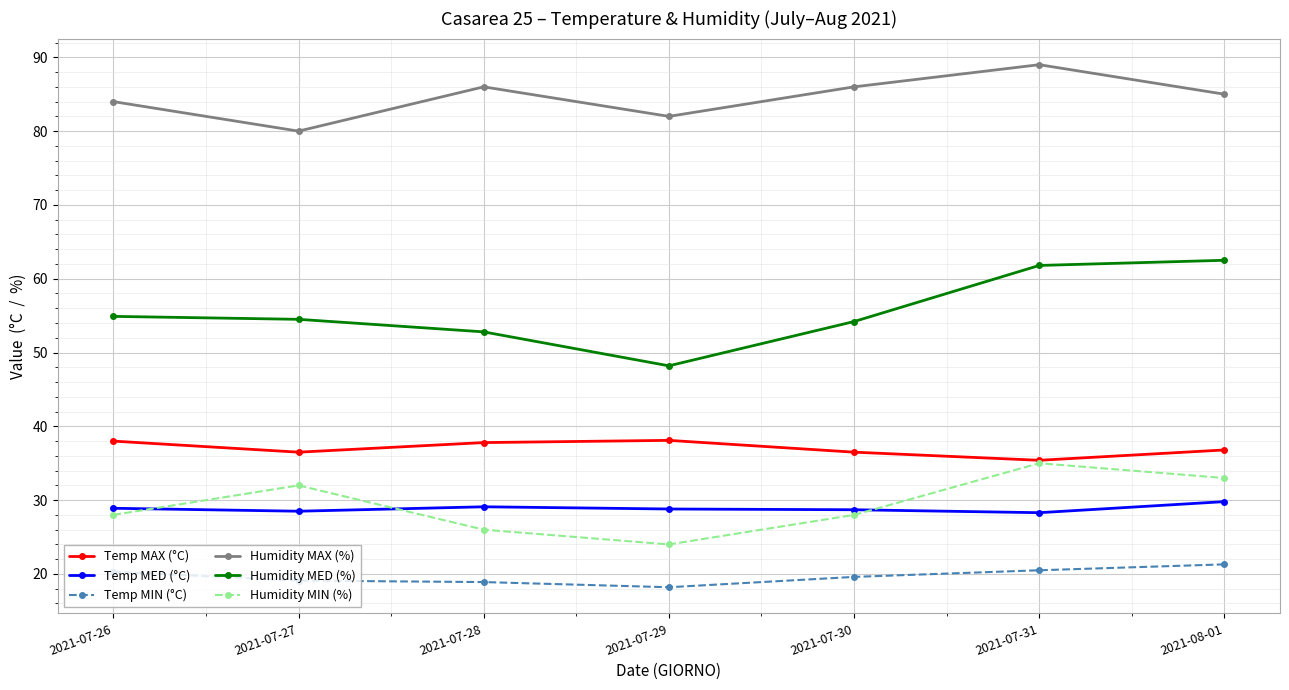

What value does the Temp MED (°C) series have at 2021-08-01?

29.8